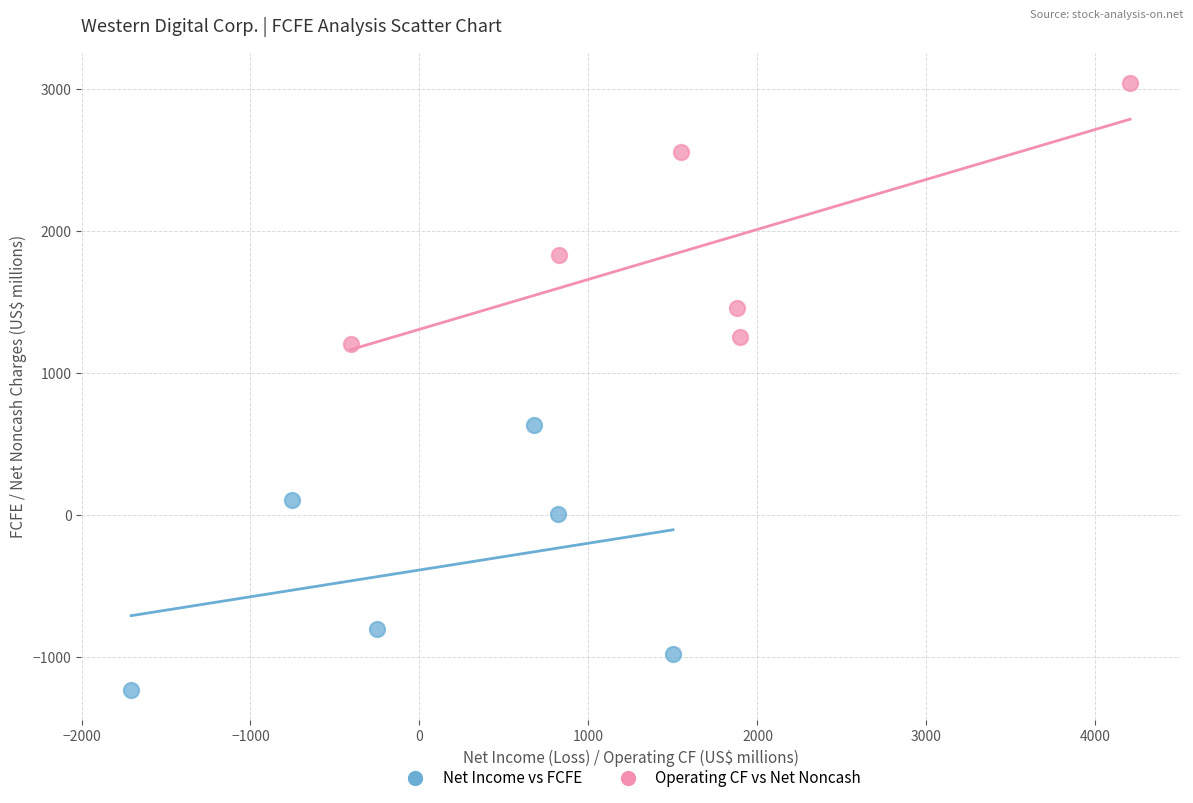

Which series reaches the maximum Y coordinate?

Operating CF vs Net Noncash